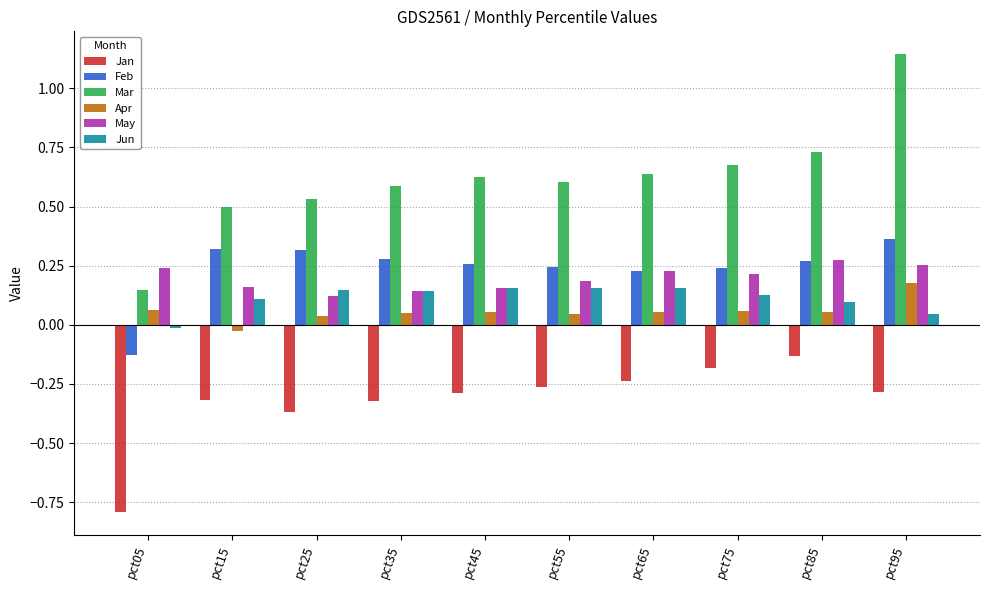

What is the difference between the maximum and minimum values in the Mar series?

1.0